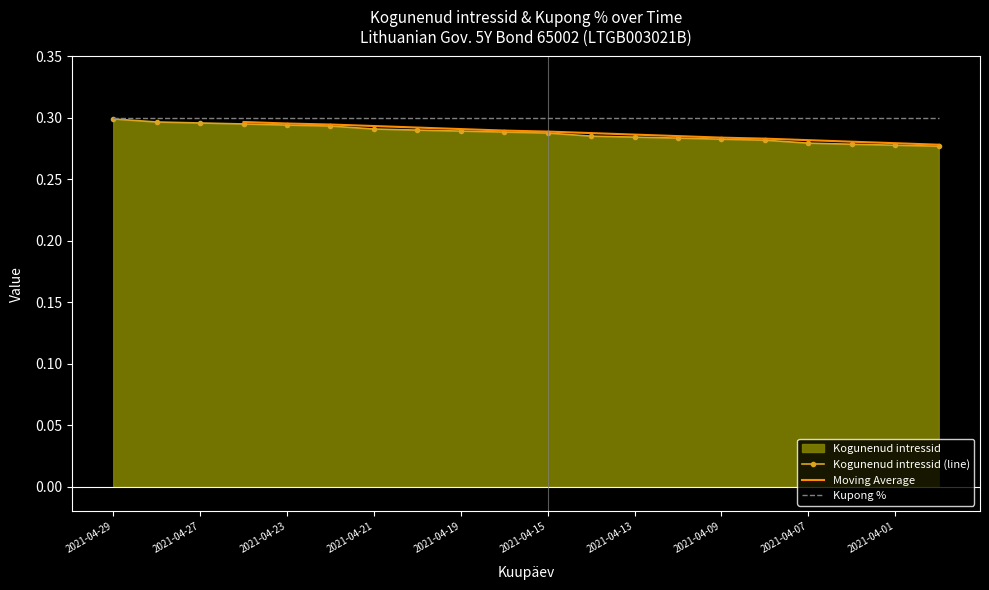

Reading right to left, extract all data points from this chart.

2021-03-31=0.3	2021-04-01=0.3	2021-04-06=0.3	2021-04-07=0.3	2021-04-08=0.3	2021-04-09=0.3	2021-04-12=0.3	2021-04-13=0.3	2021-04-14=0.3	2021-04-15=0.3	2021-04-16=0.3	2021-04-19=0.3	2021-04-20=0.3	2021-04-21=0.3	2021-04-22=0.3	2021-04-23=0.3	2021-04-26=0.3	2021-04-27=0.3	2021-04-28=0.3	2021-04-29=0.3